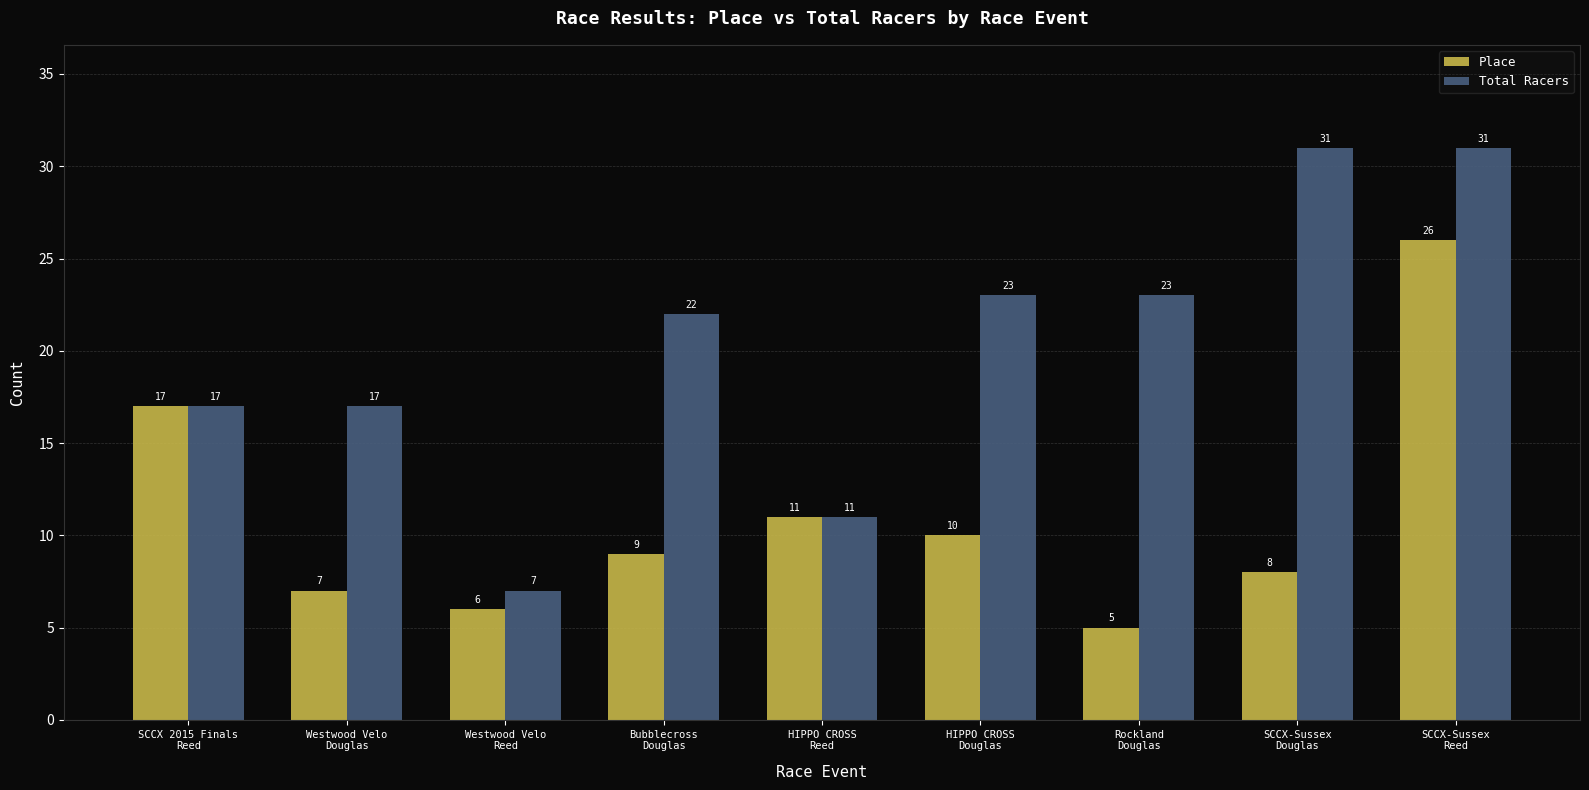

How many bars are there in total?

18